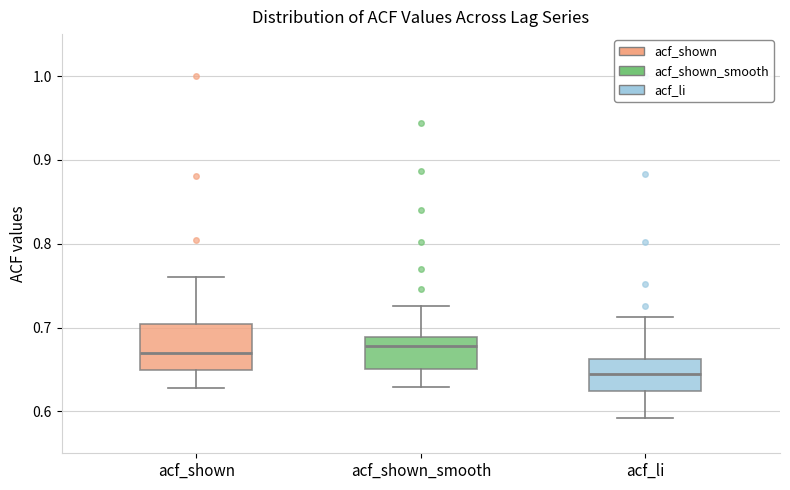

Where does the upper whisker of the box for acf_li end on the y-axis? The values are not printed on the chart, so give them approximately, as read against the axis.

0.71